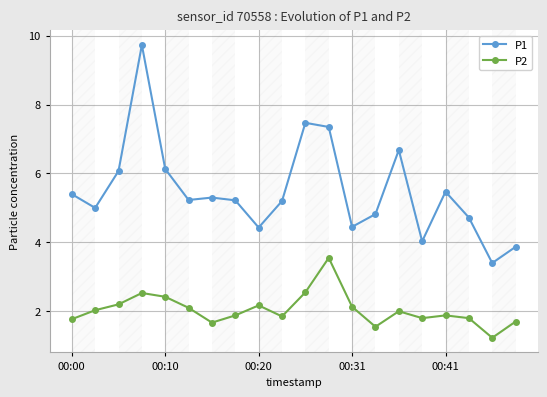

What is the value of the P1 point at the 13th from the left?

4.5